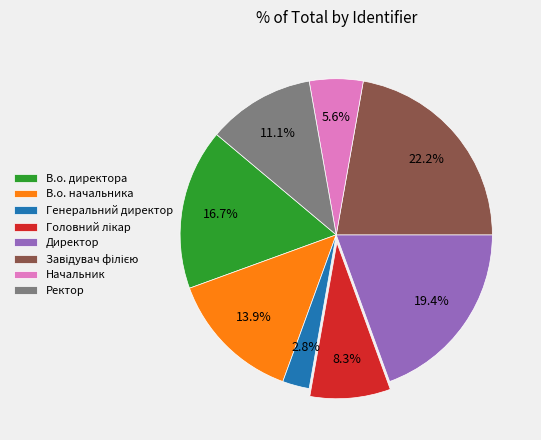

Count the number of slices in the pie.

8